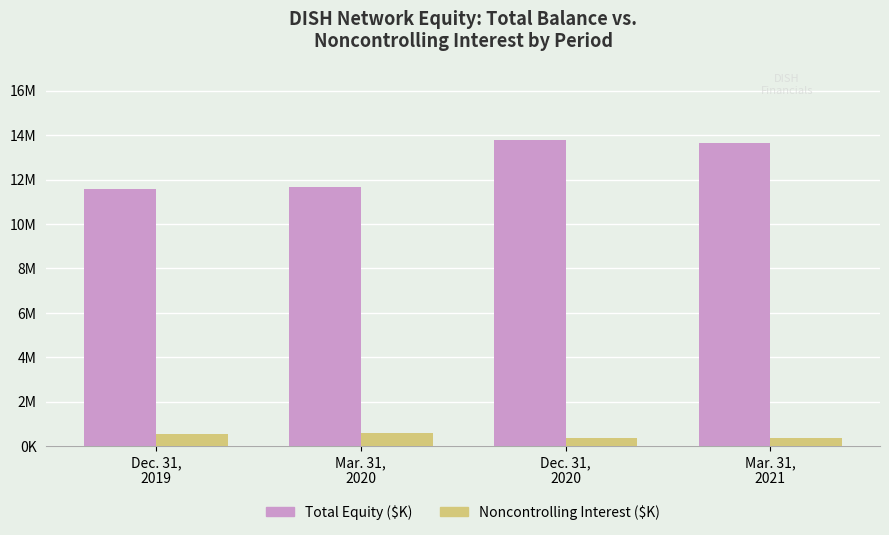

Are the bars horizontal?

No